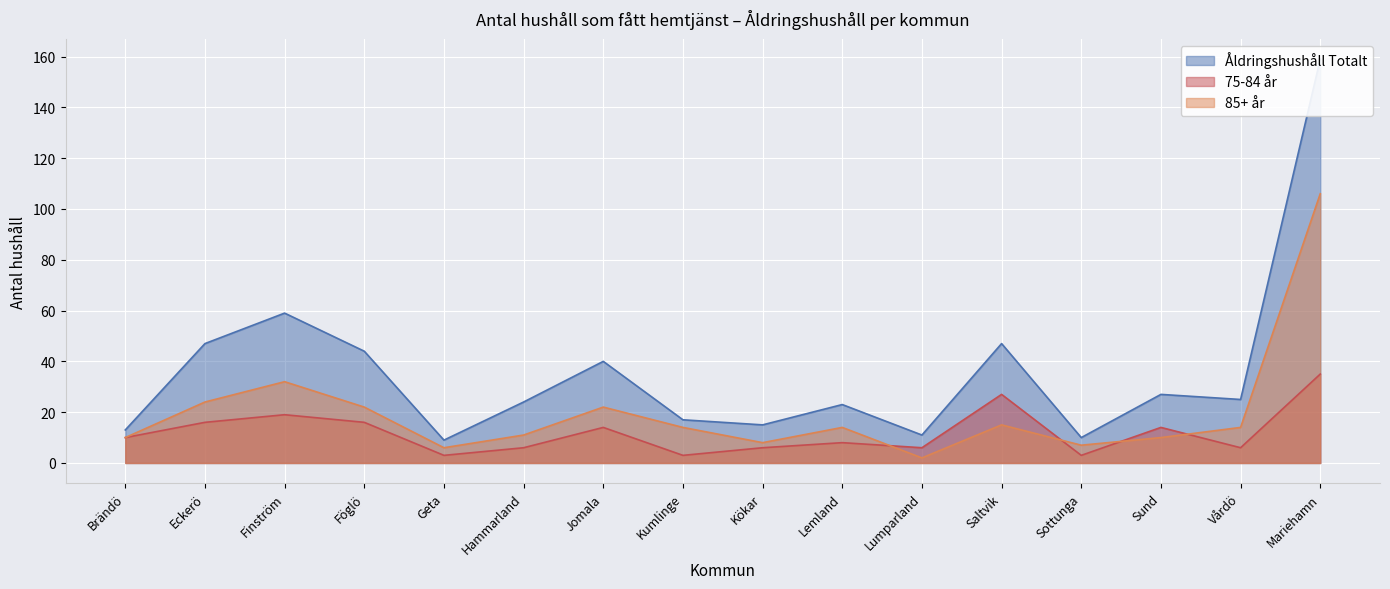

True or false: 75-84 år has a value of 23 at Jomala.

False